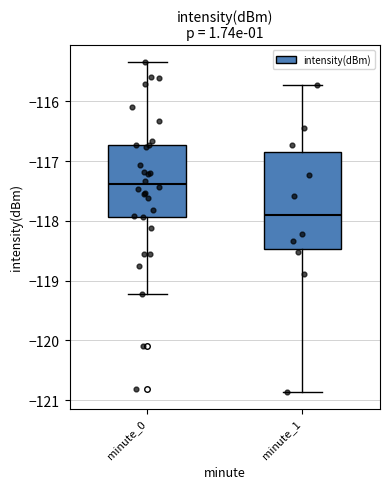

Reading left to right, transcribe this box plot: for each box, give where its median line is, the range the box spans, and where its two whiskers end, as read against the y-axis. The values are not printed on the chart, so give them approximately, as read against the axis.

minute_0: median -117.4, box -117.9 to -116.7, whiskers -119.2 to -115.3
minute_1: median -117.9, box -118.5 to -116.9, whiskers -120.9 to -115.7